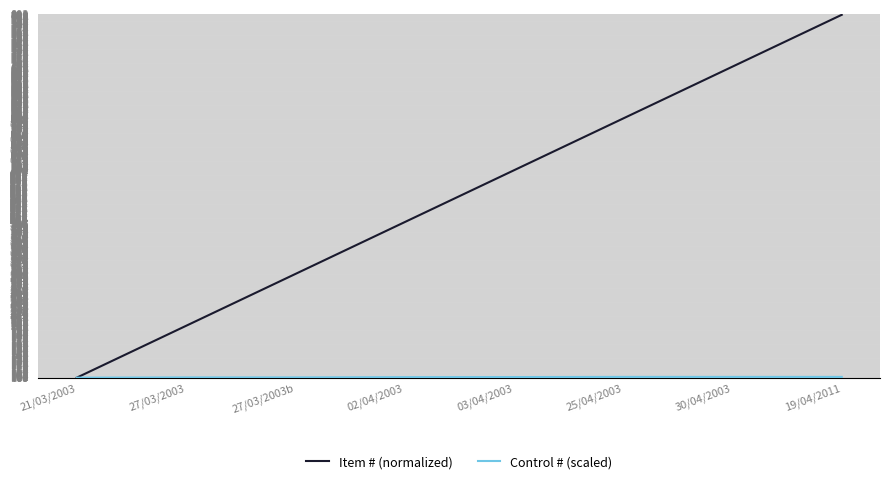

At which label is Item # (normalized) closest to 450?

02/04/2003